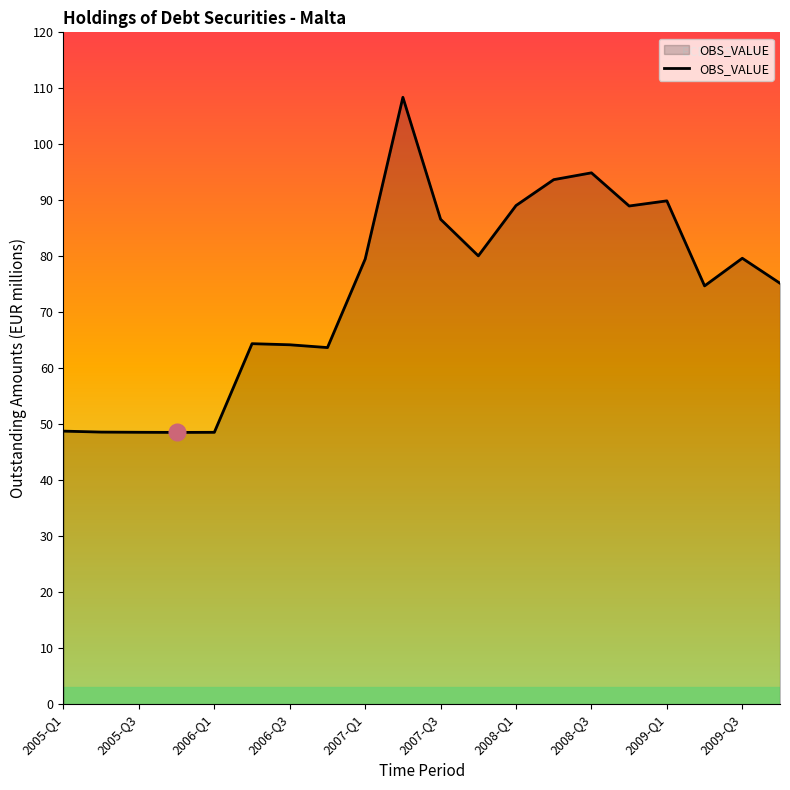

What is the greatest value displayed?

108.4